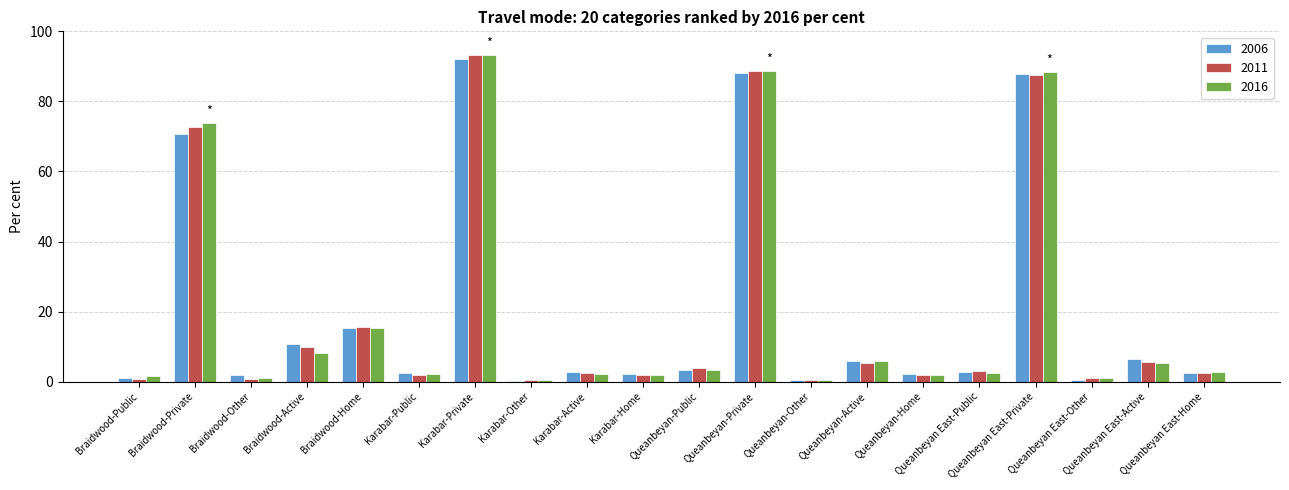

List the series in order of their overall mean, lowest first.

2006, 2016, 2011